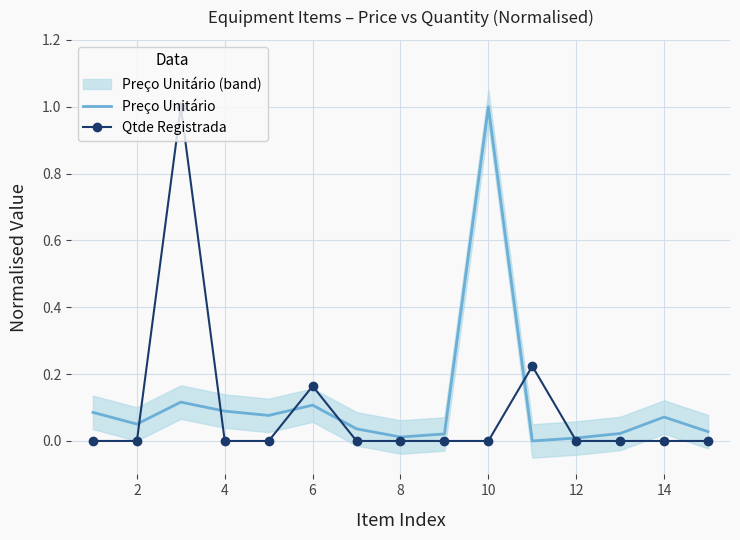

What is the maximum value for Qtde Registrada?

1.0